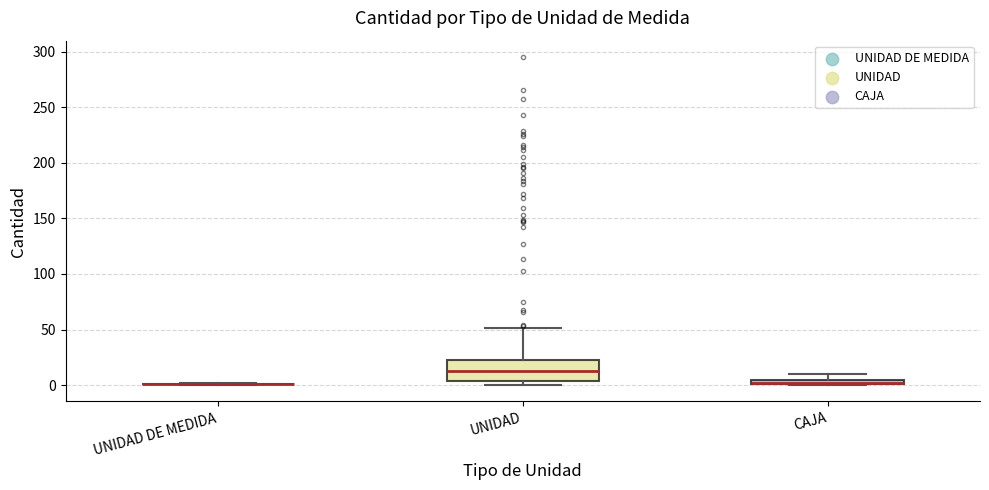

Comparing the boxes themselves (not the whiskers), which one is the tallest?

UNIDAD